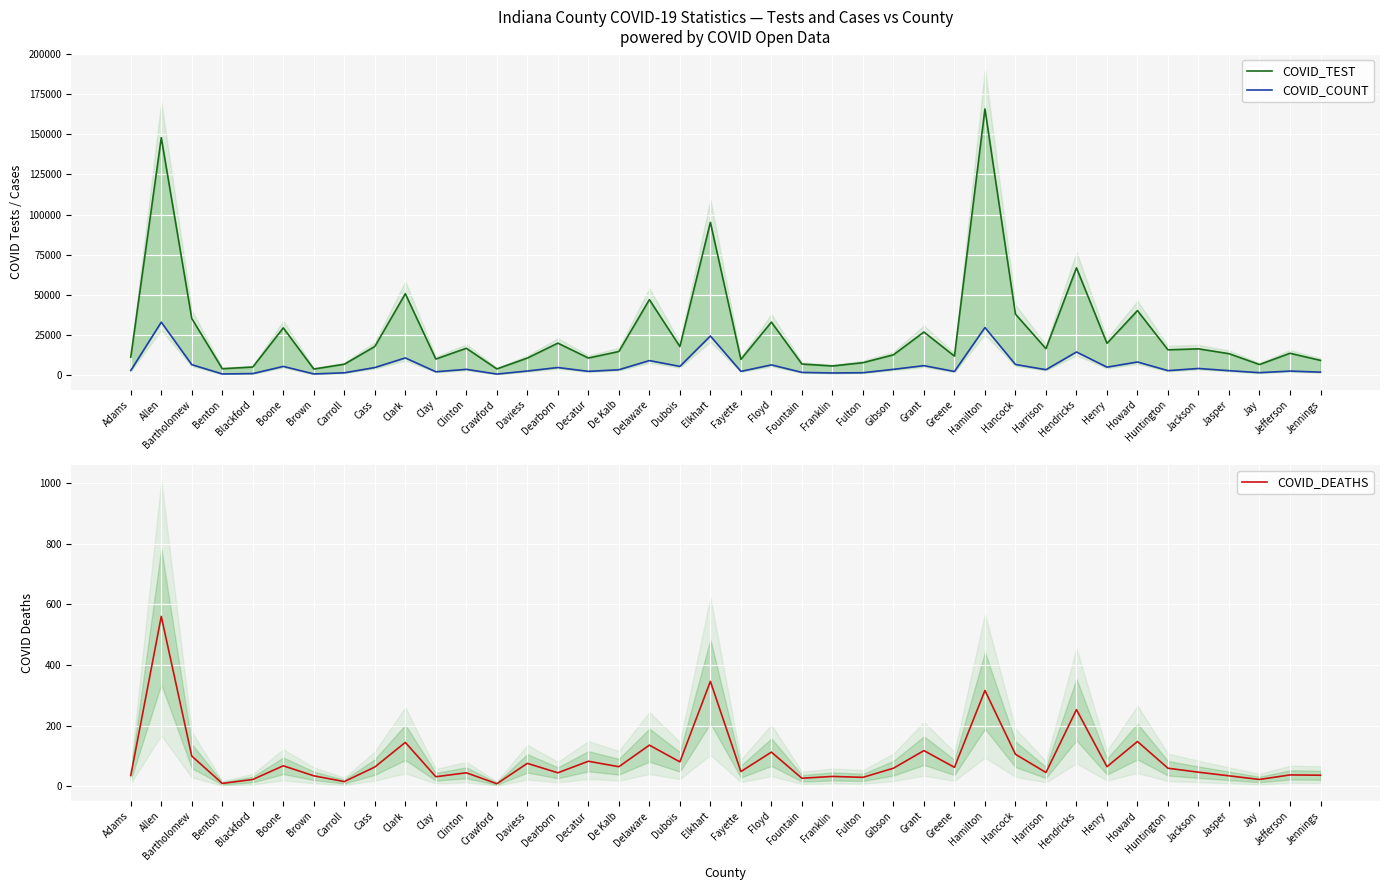

Between Greene and Huntington, which series saw the biggest shift?

COVID_TEST